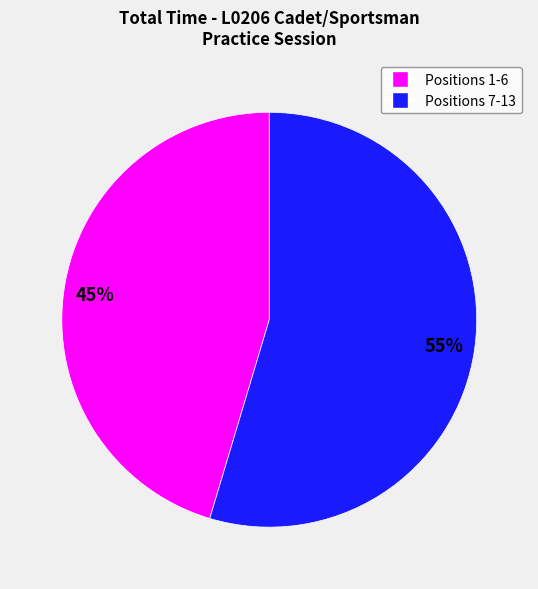

Does any single category account for the majority?

Yes